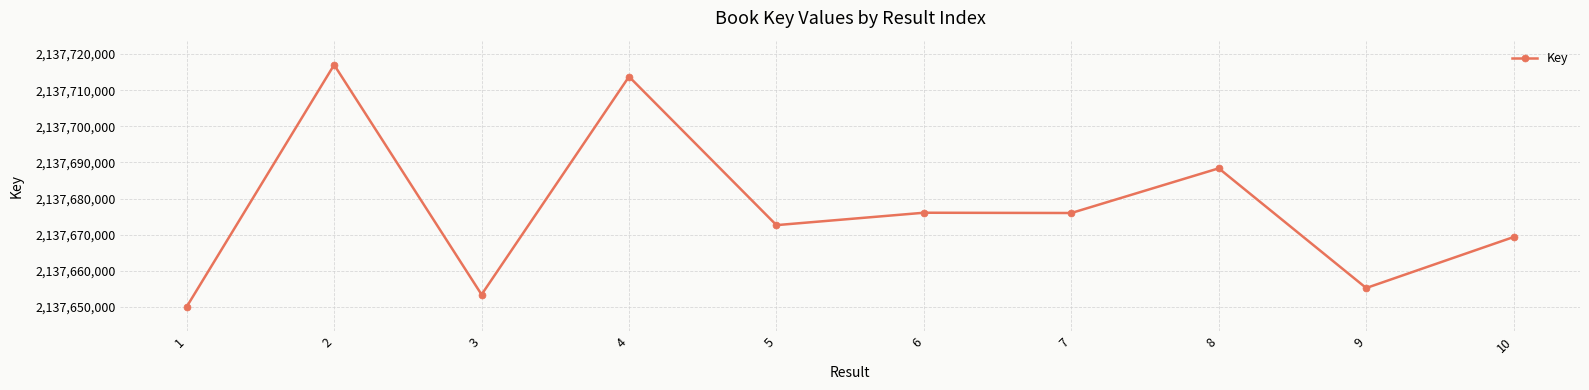

Approximately how many times larger is the value at 1 compared to 8?

1.0